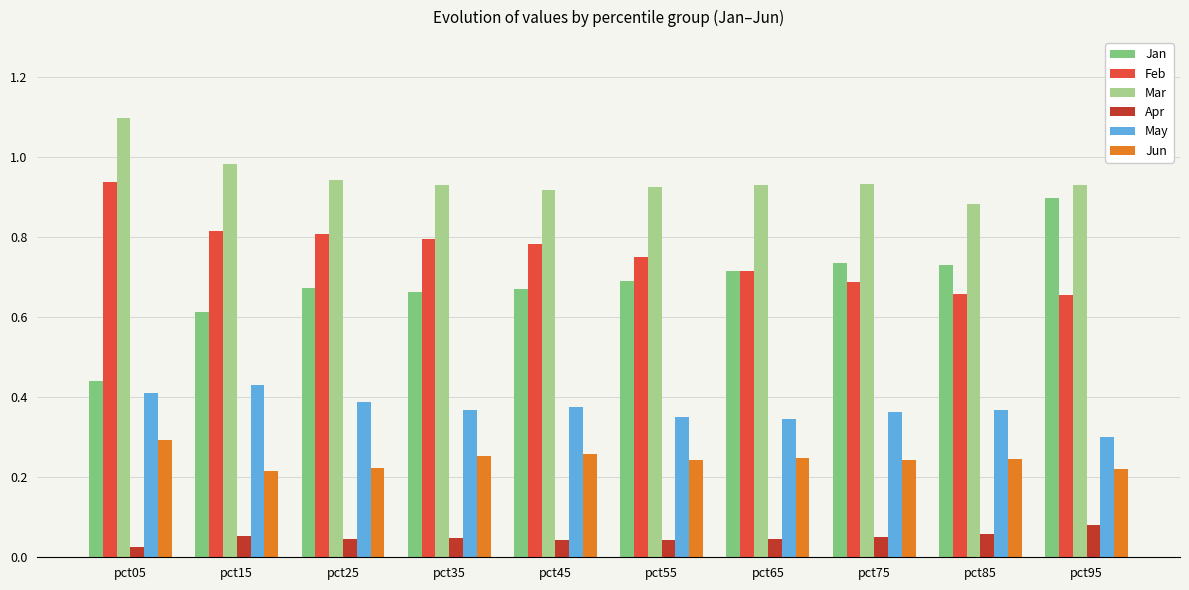

How many bars are there in each group?

6